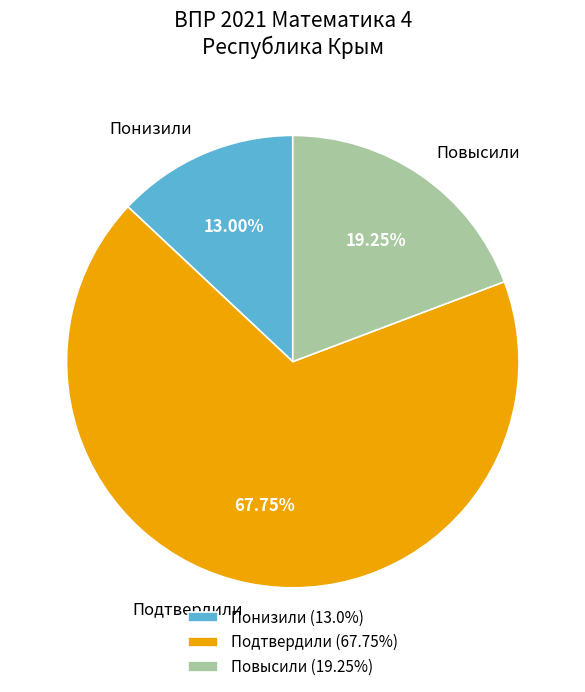

True or false: Понизили accounts for 24% of the total.

False